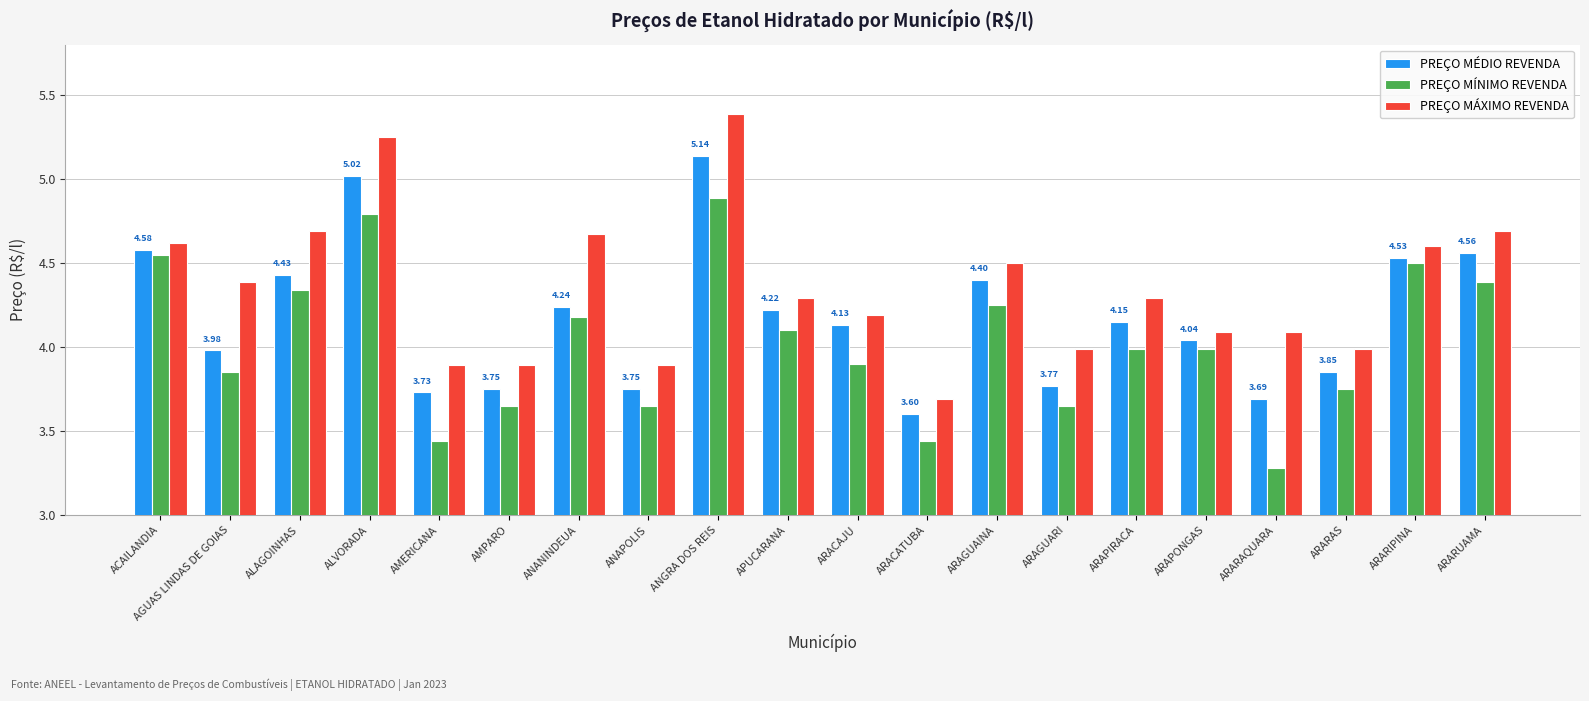

List the series in order of their peak value, lowest first.

PREÇO MÍNIMO REVENDA, PREÇO MÉDIO REVENDA, PREÇO MÁXIMO REVENDA